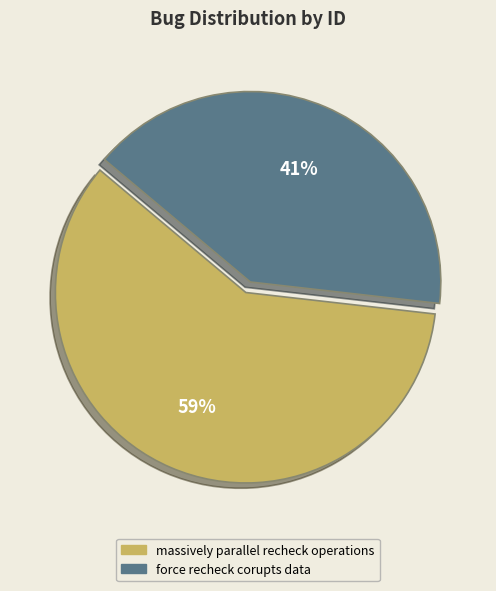

The massively parallel recheck operations slice represents 59% of the pie. True or false?

True